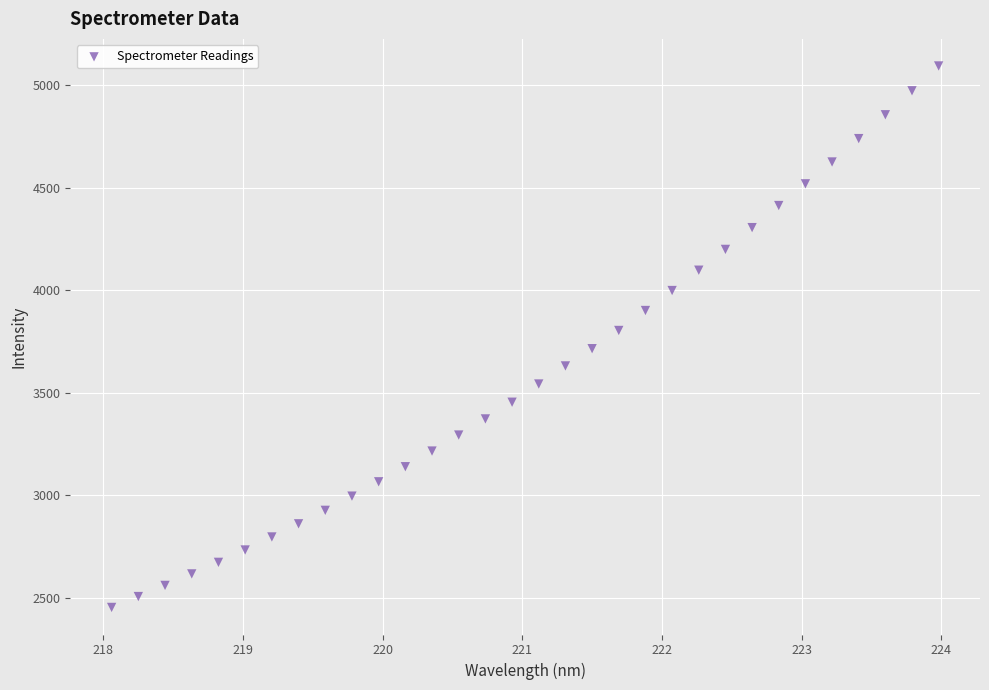

What is the range of X values (max minus min)?

5.9